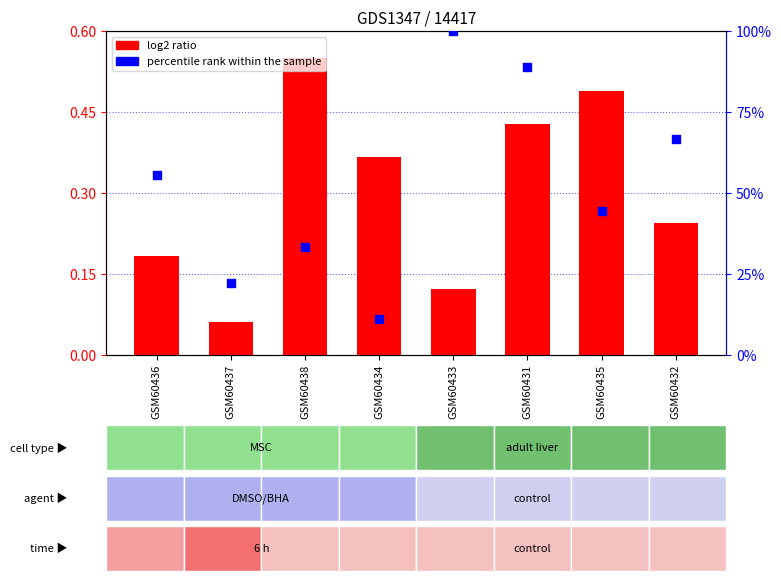

Is the value of log2 ratio at GSM60438 greater than the value of percentile rank within the sample at GSM60437?

No